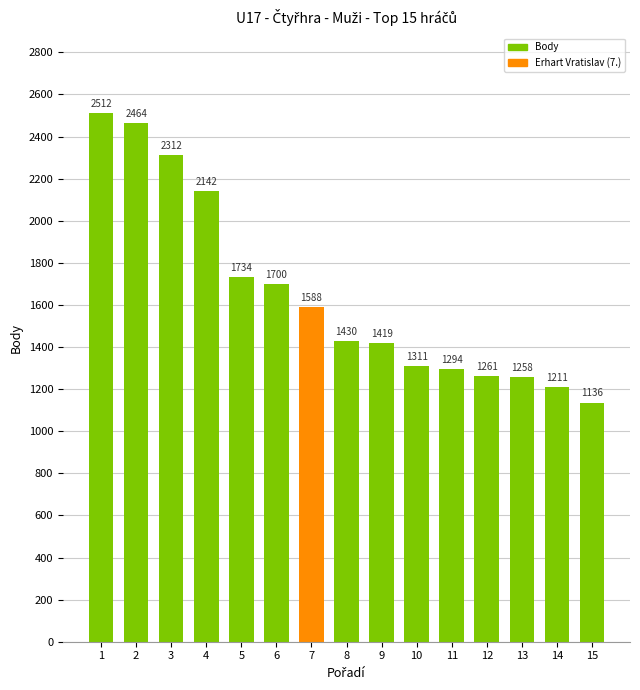

Which category has the highest value across all series?

1